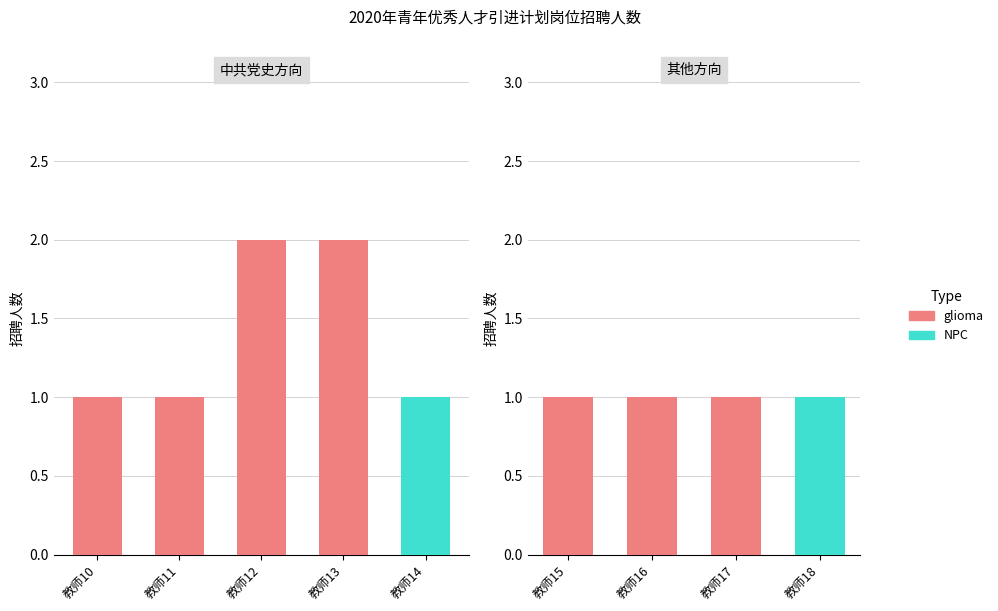

Does the chart contain stacked bars?

No